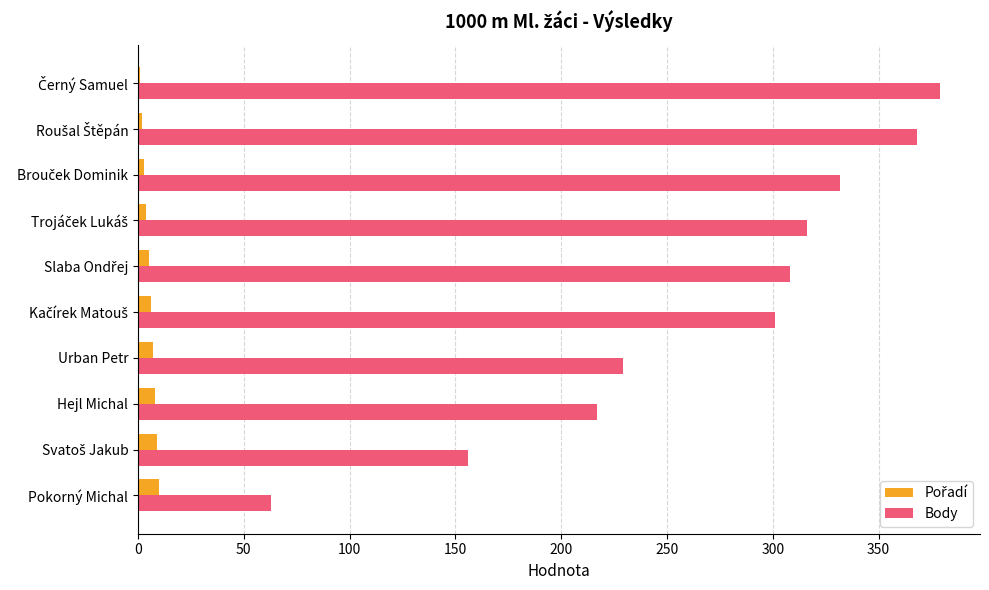

What is the highest value of the Body series?

379